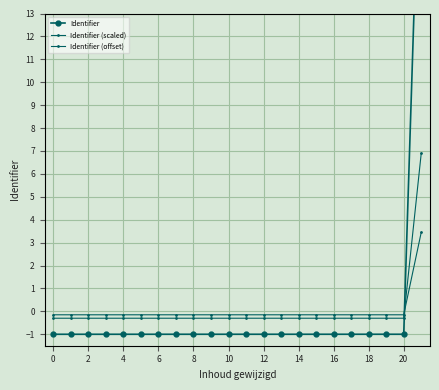

Between 14 and 12, which is larger?

14